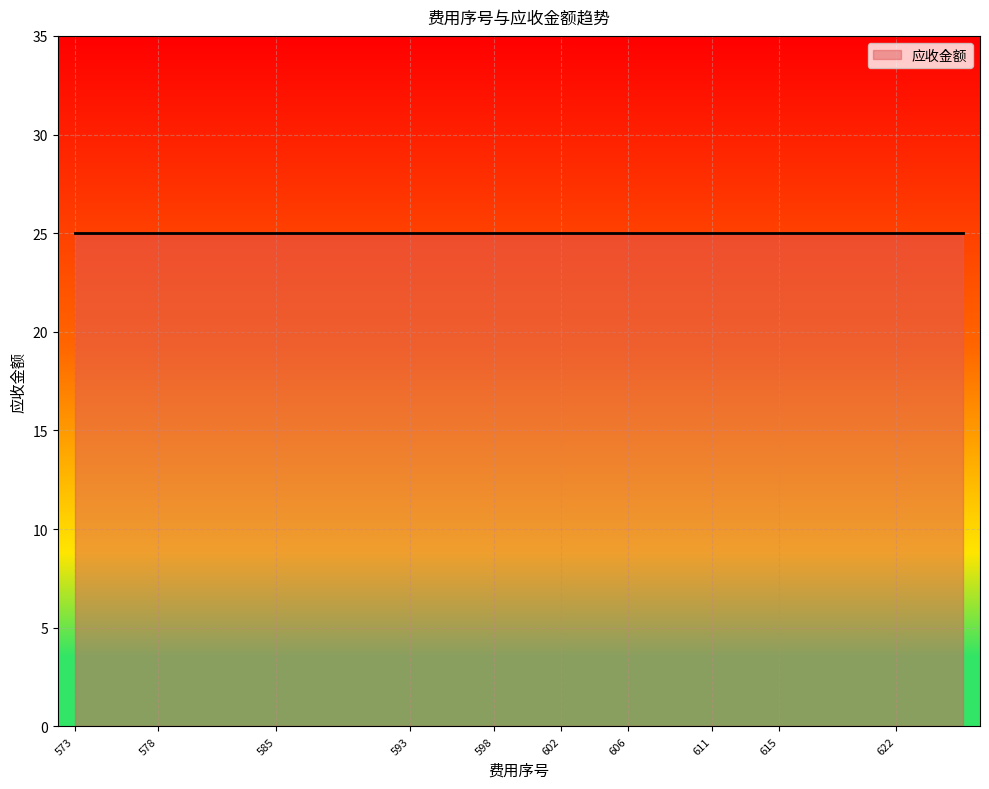

Is it true that 应收金额 equals 6 at 614?

False